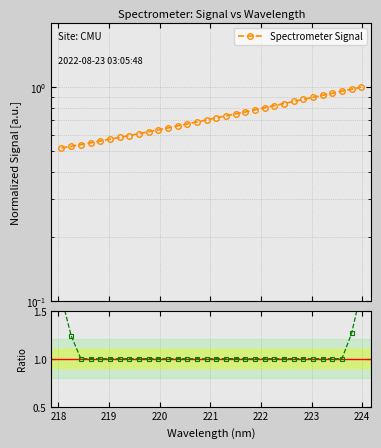

Is the value of Ratio at 17 greater than the value of Spectrometer Signal at 224?

Yes